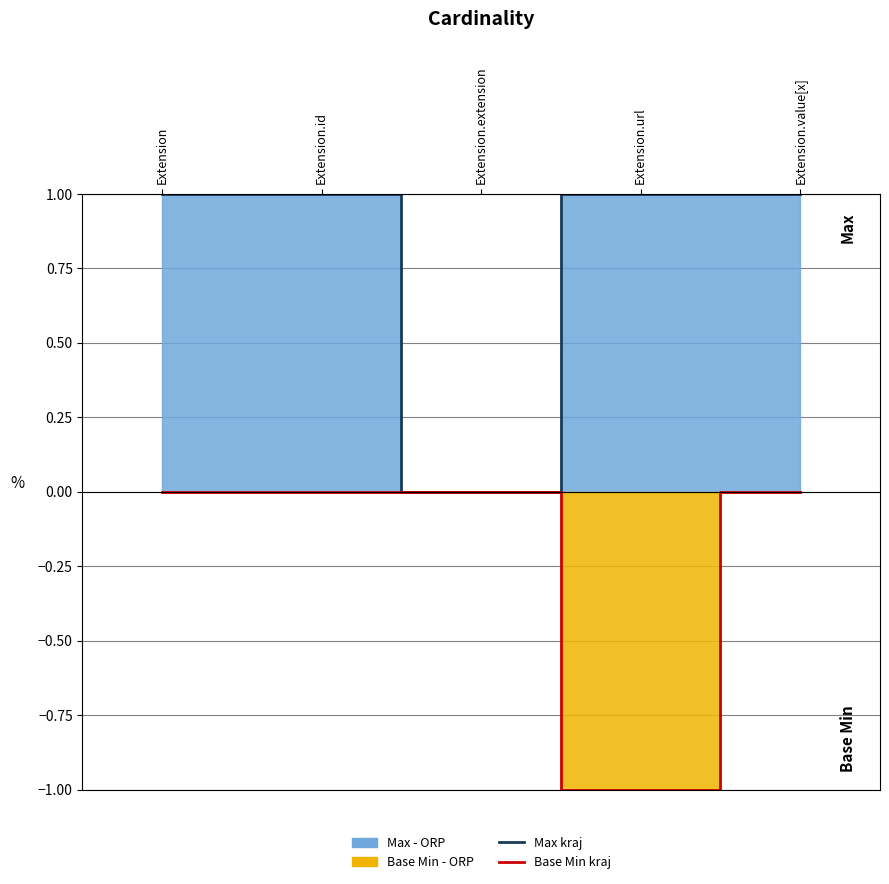

How many values in the Max Moravskoslezský kraj series are below 1?

1